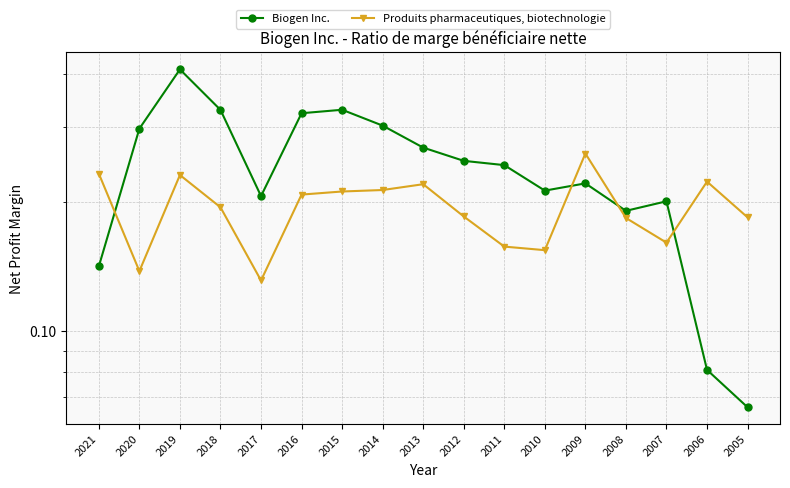

Does the chart have visible grid lines?

Yes